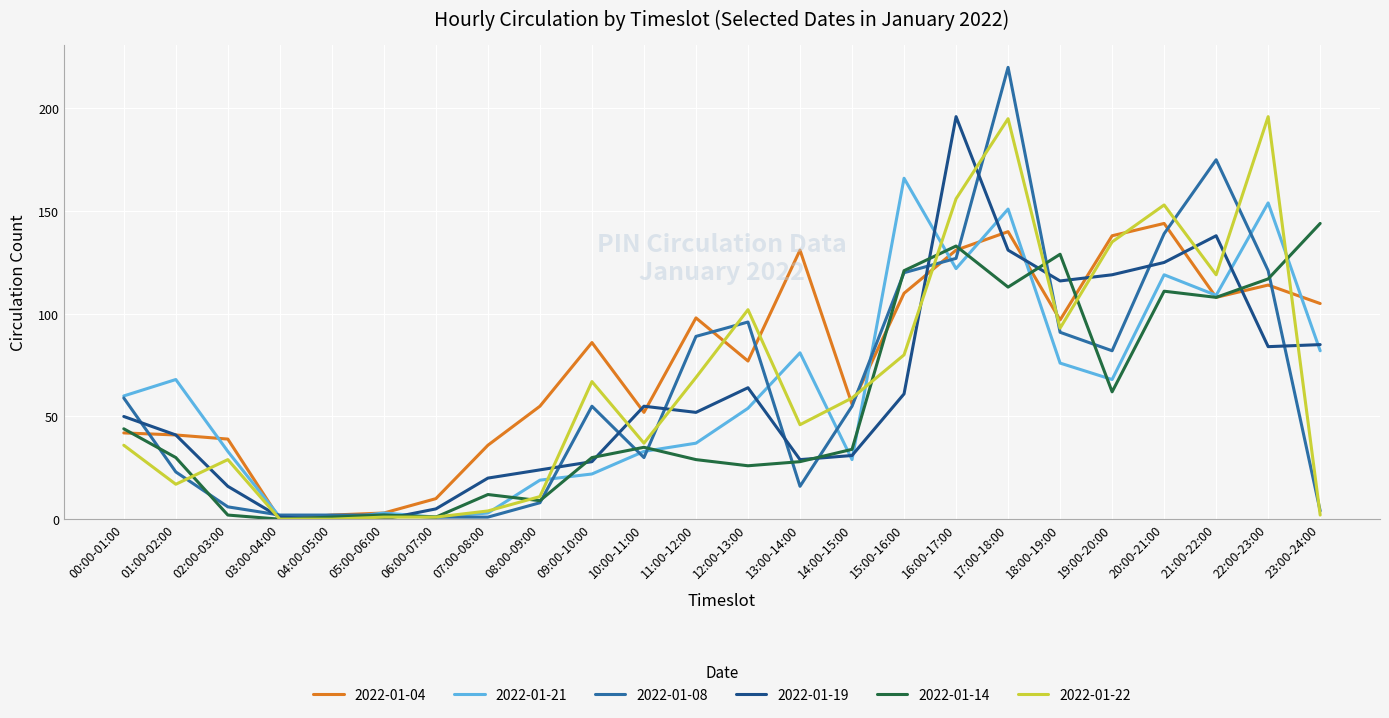

The 2022-01-08 series shows 11 at 01:00-02:00. True or false?

False